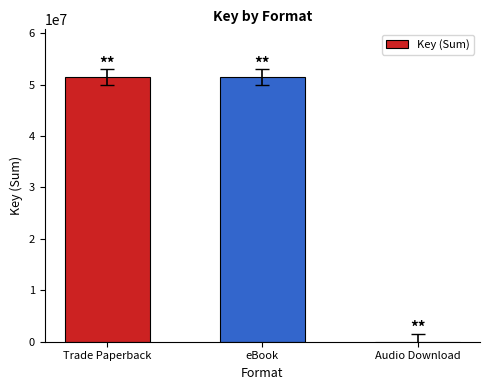

What is the maximum value shown in the chart?

51481671